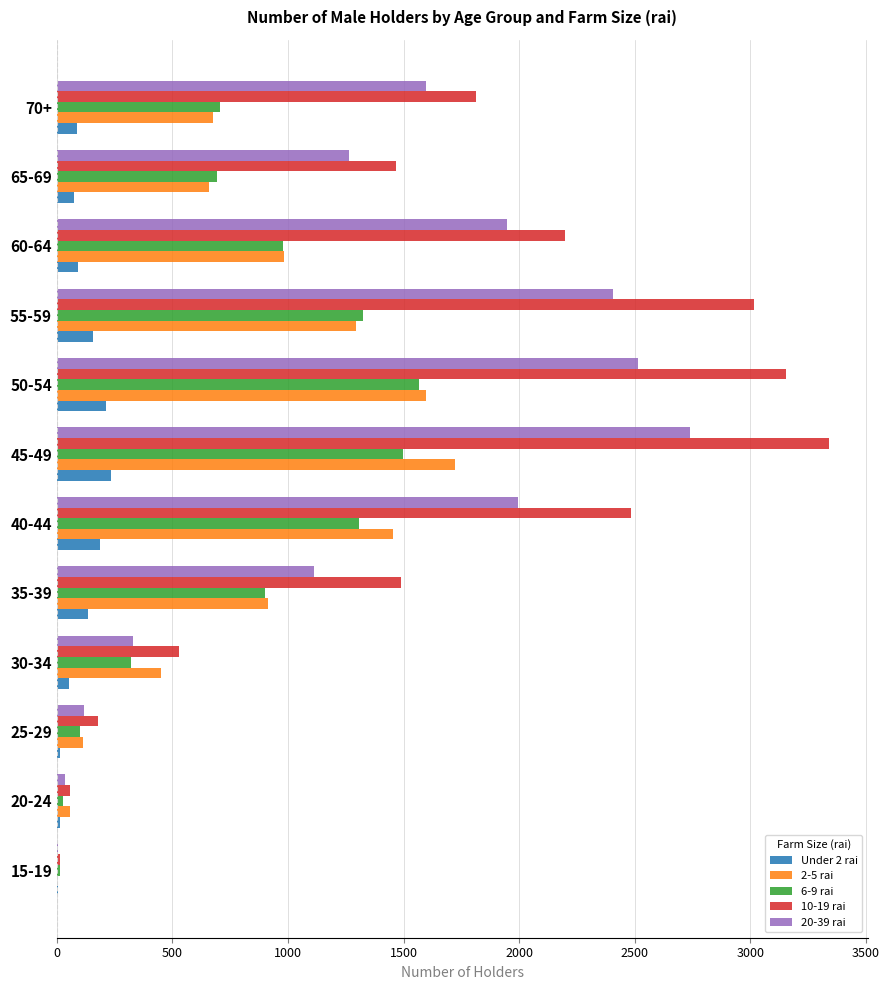

What is the sum of all 20-39 rai values?

16055.9